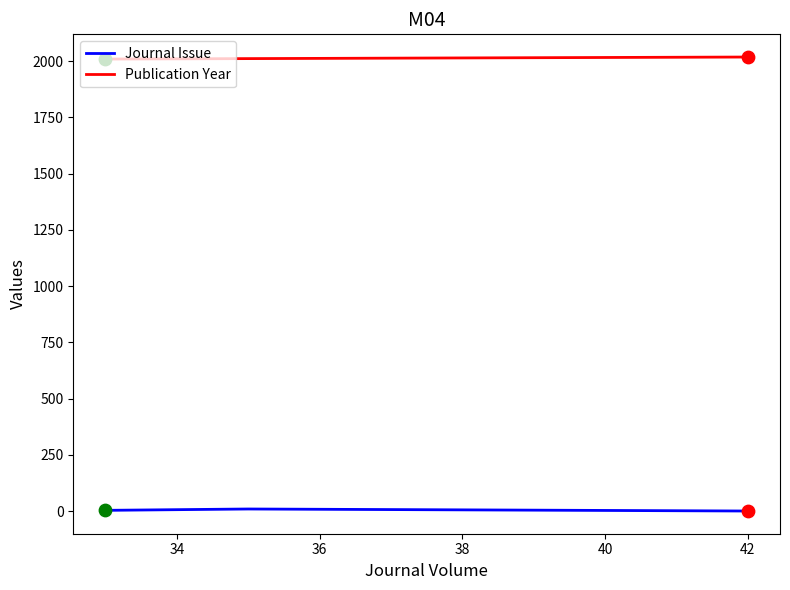

At how many categories does at least one series exceed 1942?

3